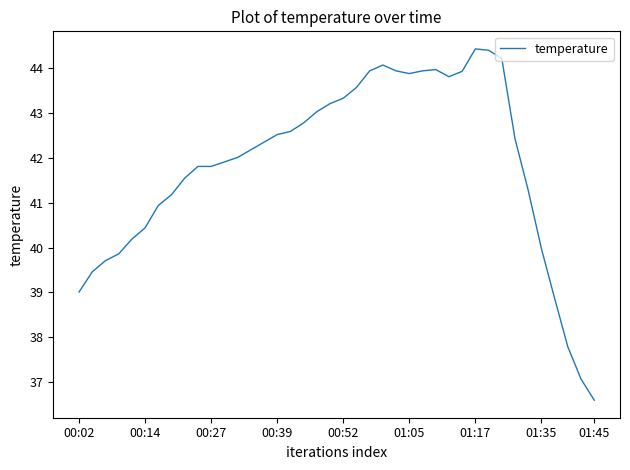

What is the minimum value shown in the chart?

36.6